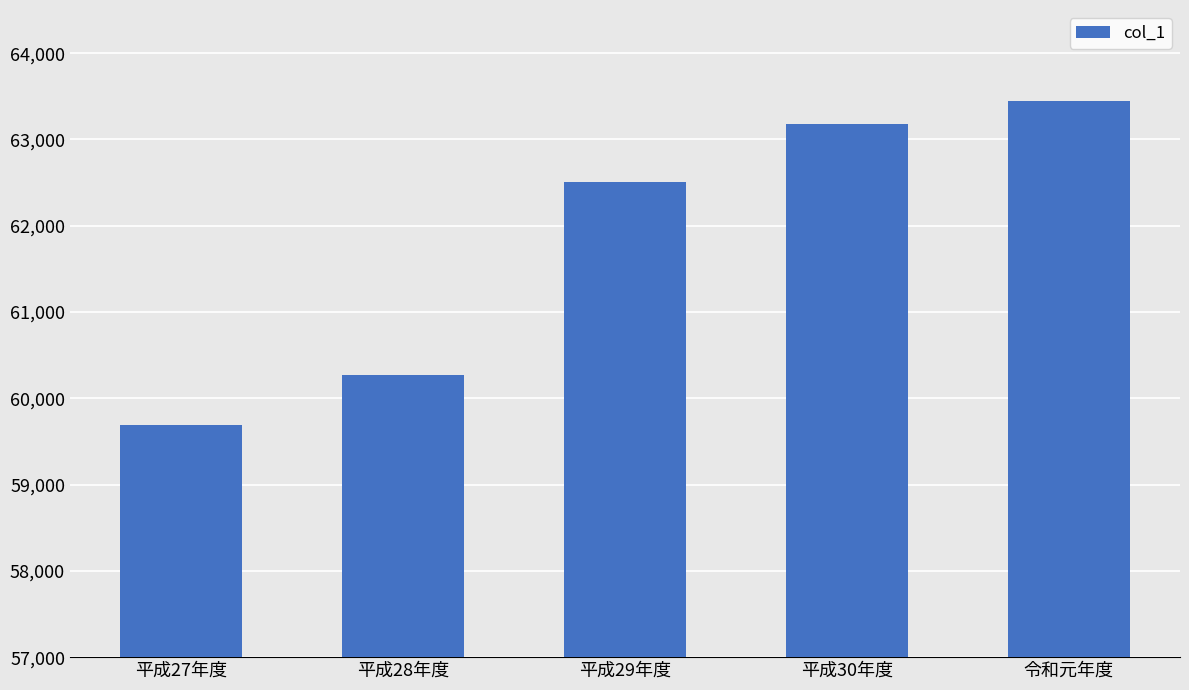

At which label is the value closest to 61565?

平成29年度